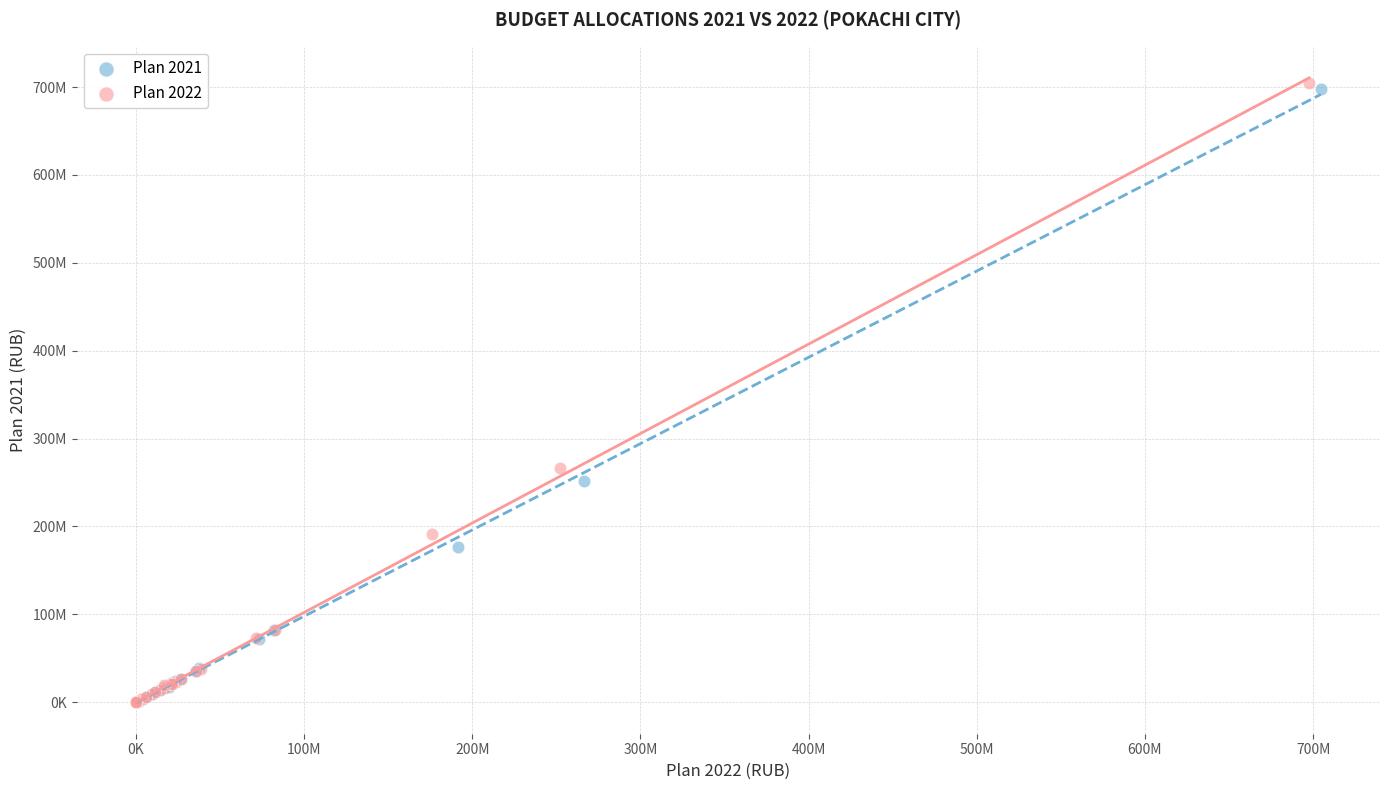

What are all the series names shown in the legend?

Plan 2021, Plan 2022